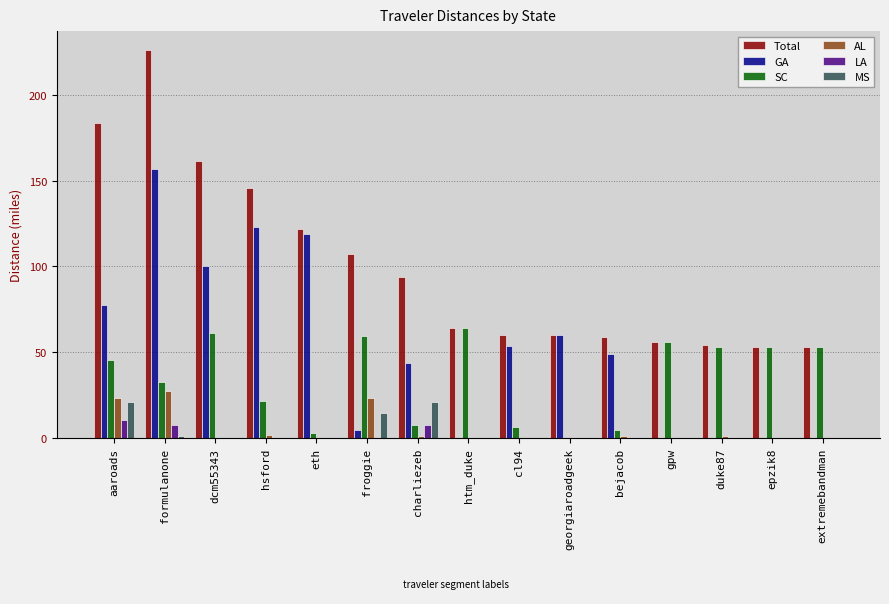

How many groups of bars are there?

15